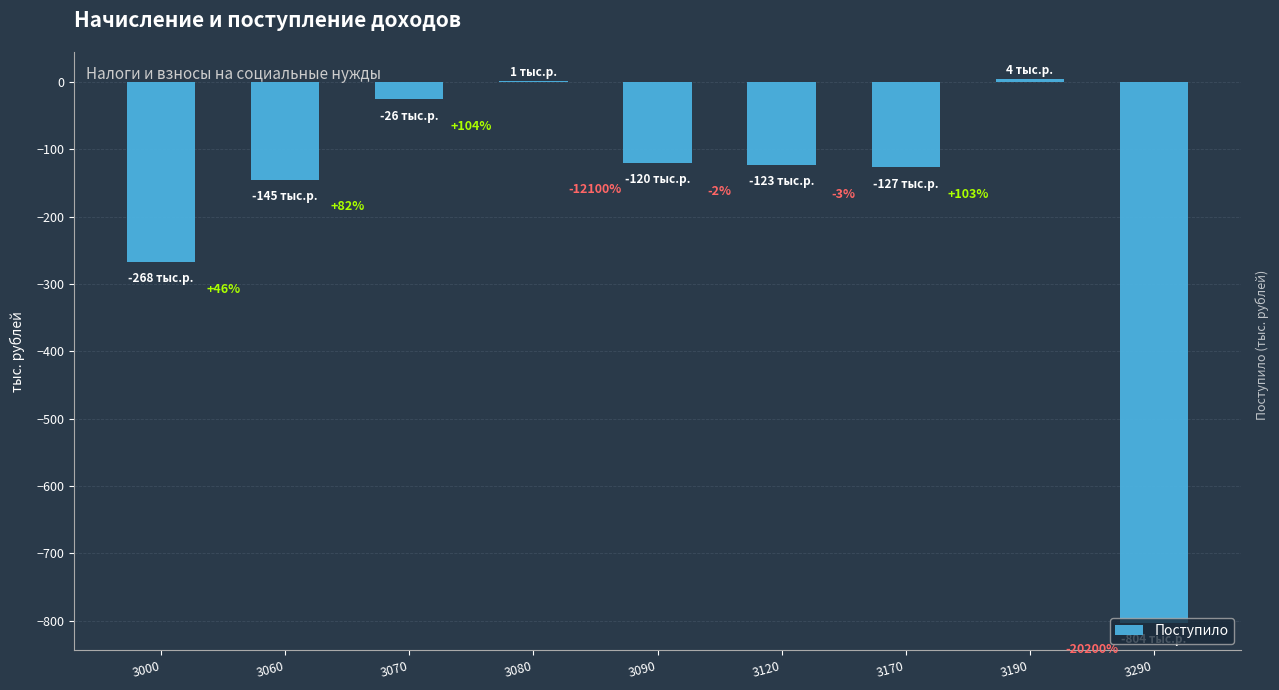

Are the bars horizontal?

No